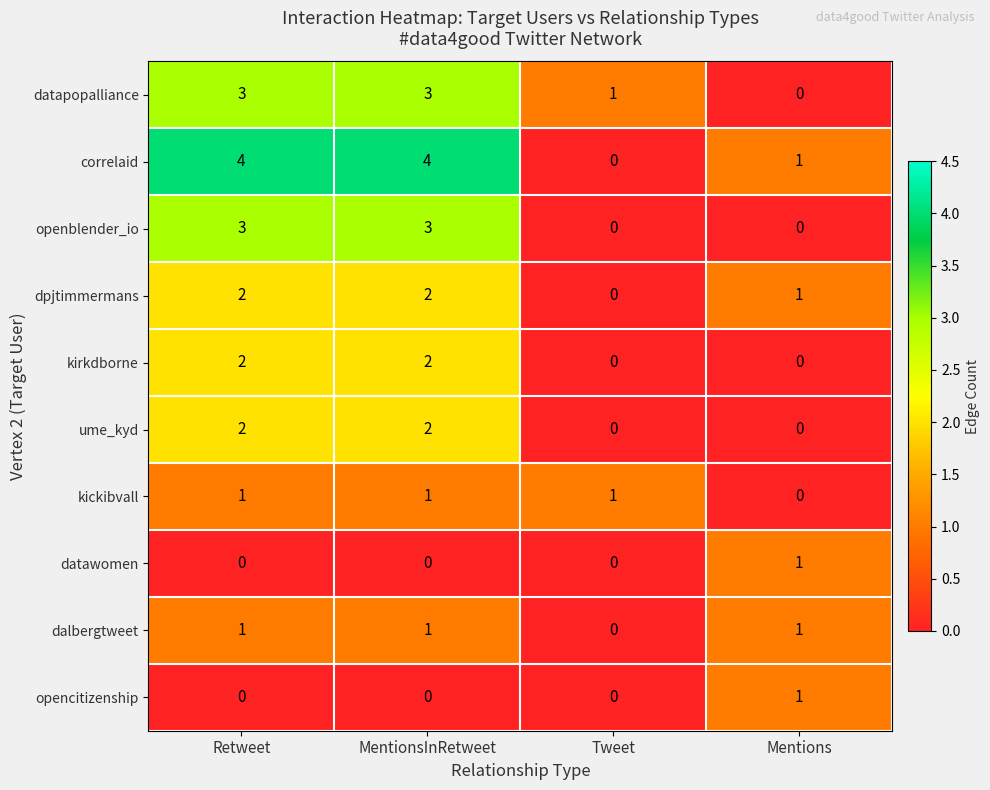

What is the difference between the second highest and minimum values in the openblender_io series?

3